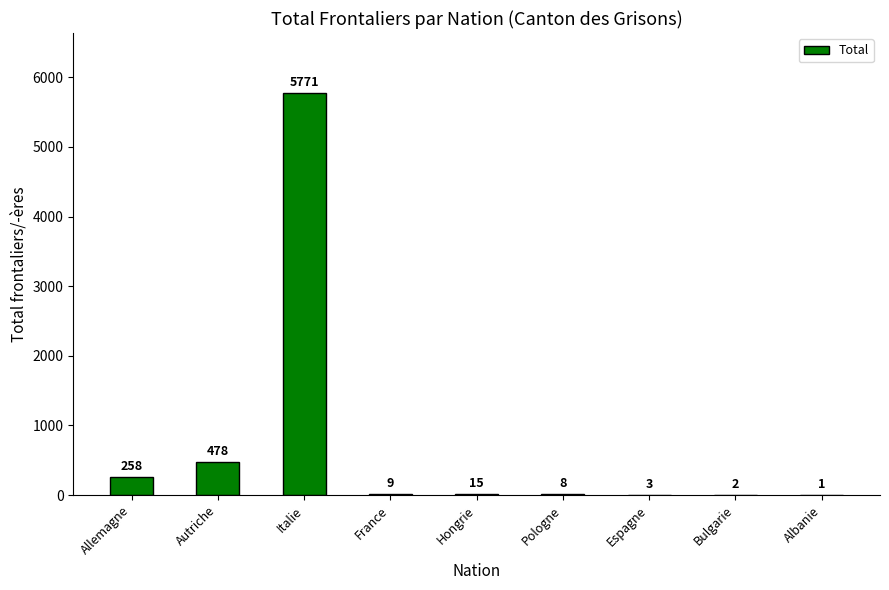

Does the chart contain stacked bars?

No